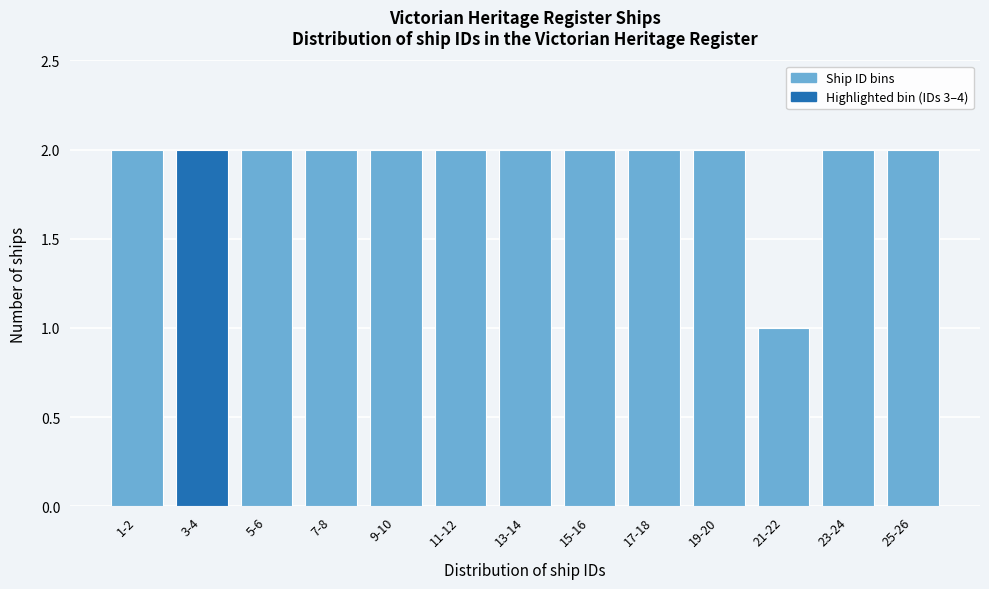

Reading left to right, transcribe all the data shown in this chart.

1-2=2	3-4=2	5-6=2	7-8=2	9-10=2	11-12=2	13-14=2	15-16=2	17-18=2	19-20=2	21-22=1	23-24=2	25-26=2